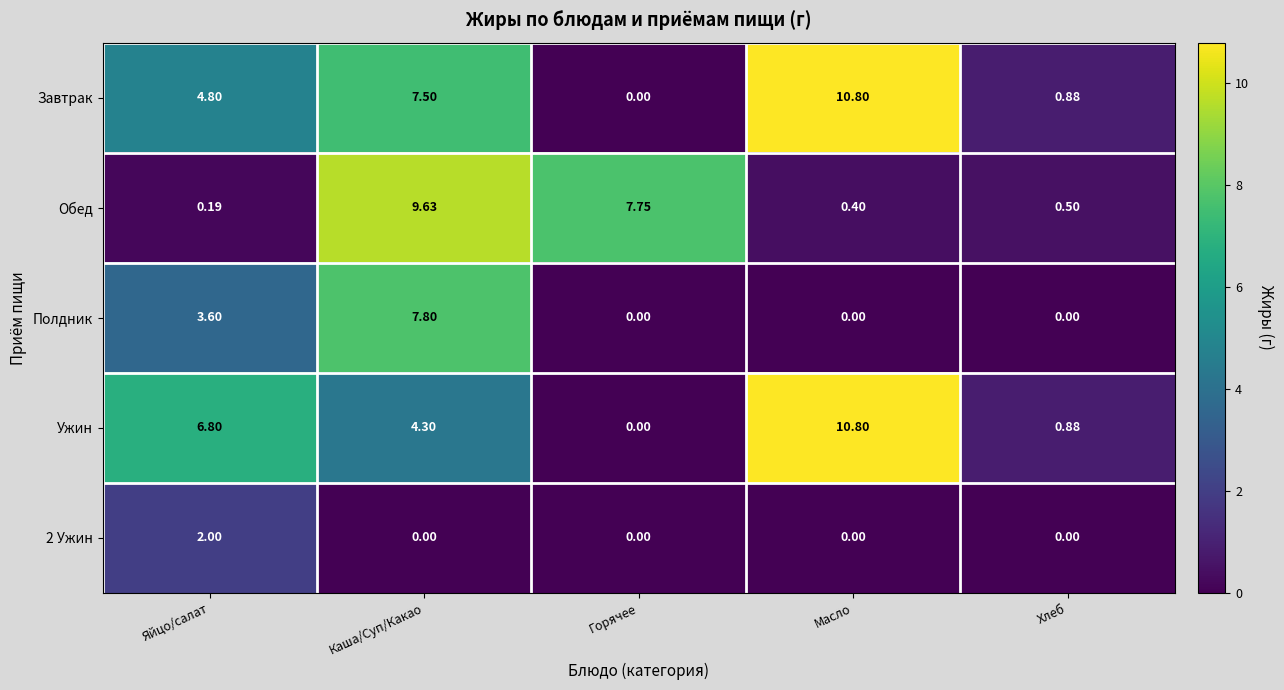

At which label is Ужин closest to 5?

Каша/Суп/Какао